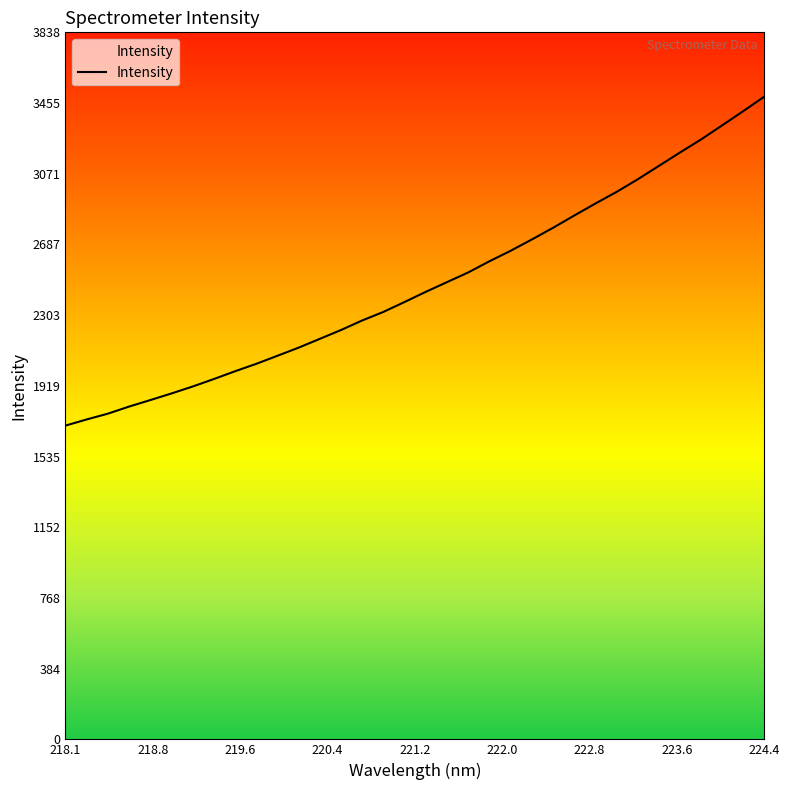

What is the minimum value shown in the chart?

1703.3